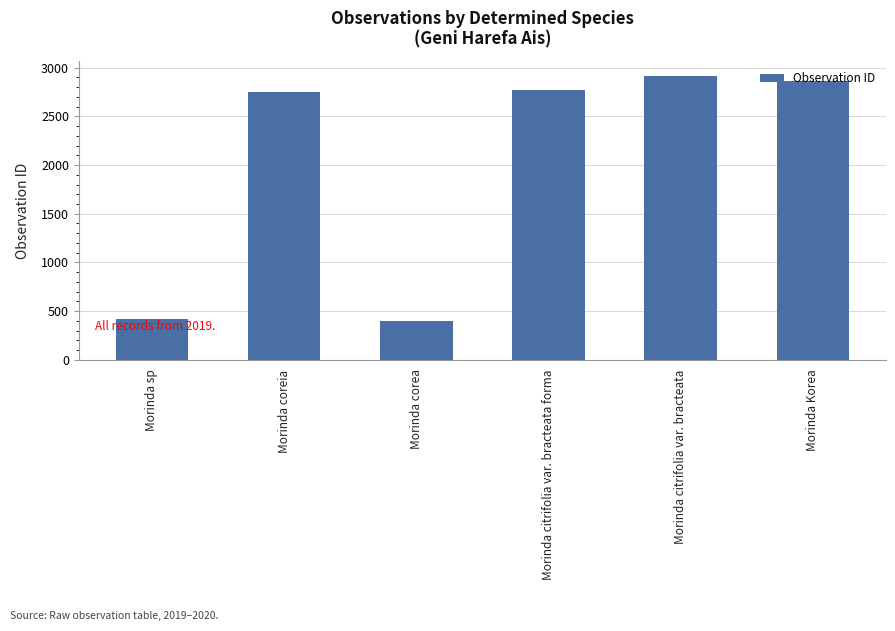

What is the maximum value shown in the chart?

2918